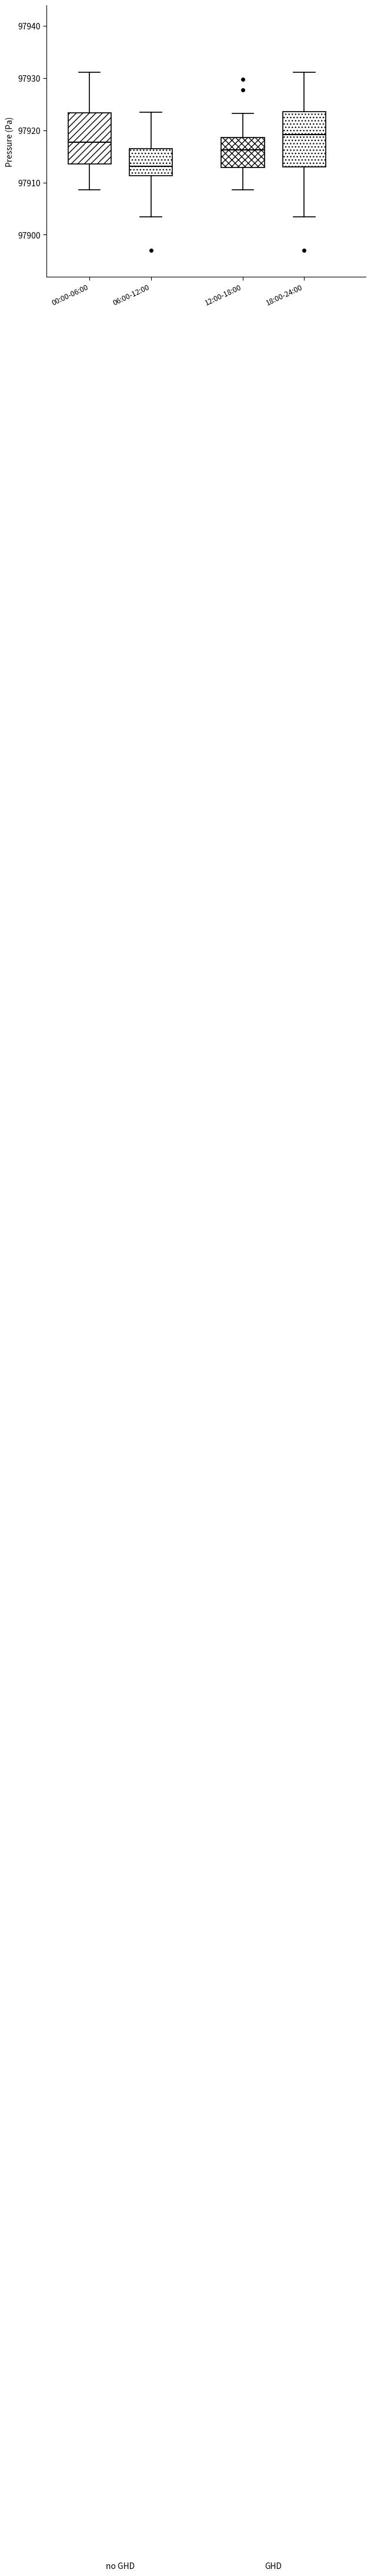

Which box's median line is the lowest?

06:00-12:00